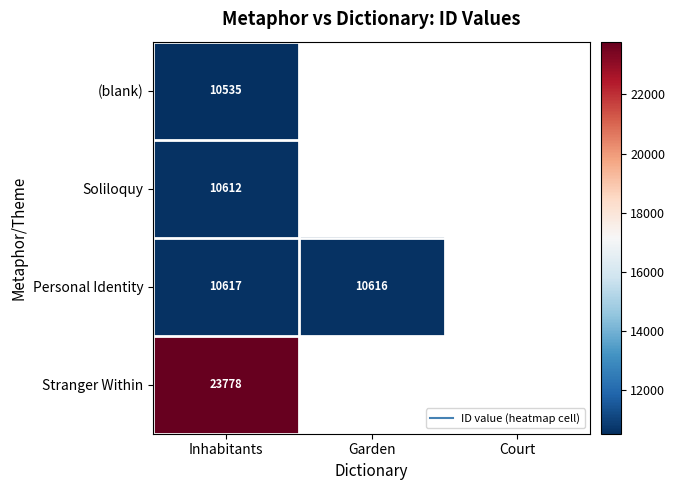

At how many categories does at least one series exceed 22635?

1